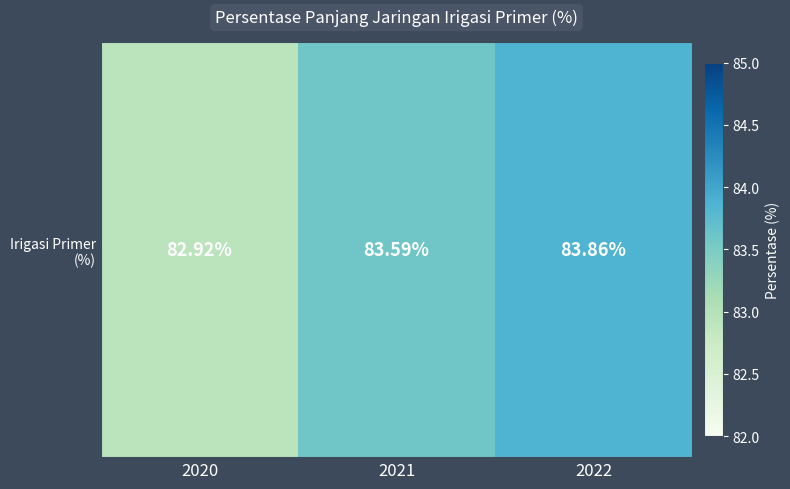

What is the difference between the maximum and minimum values?

0.9